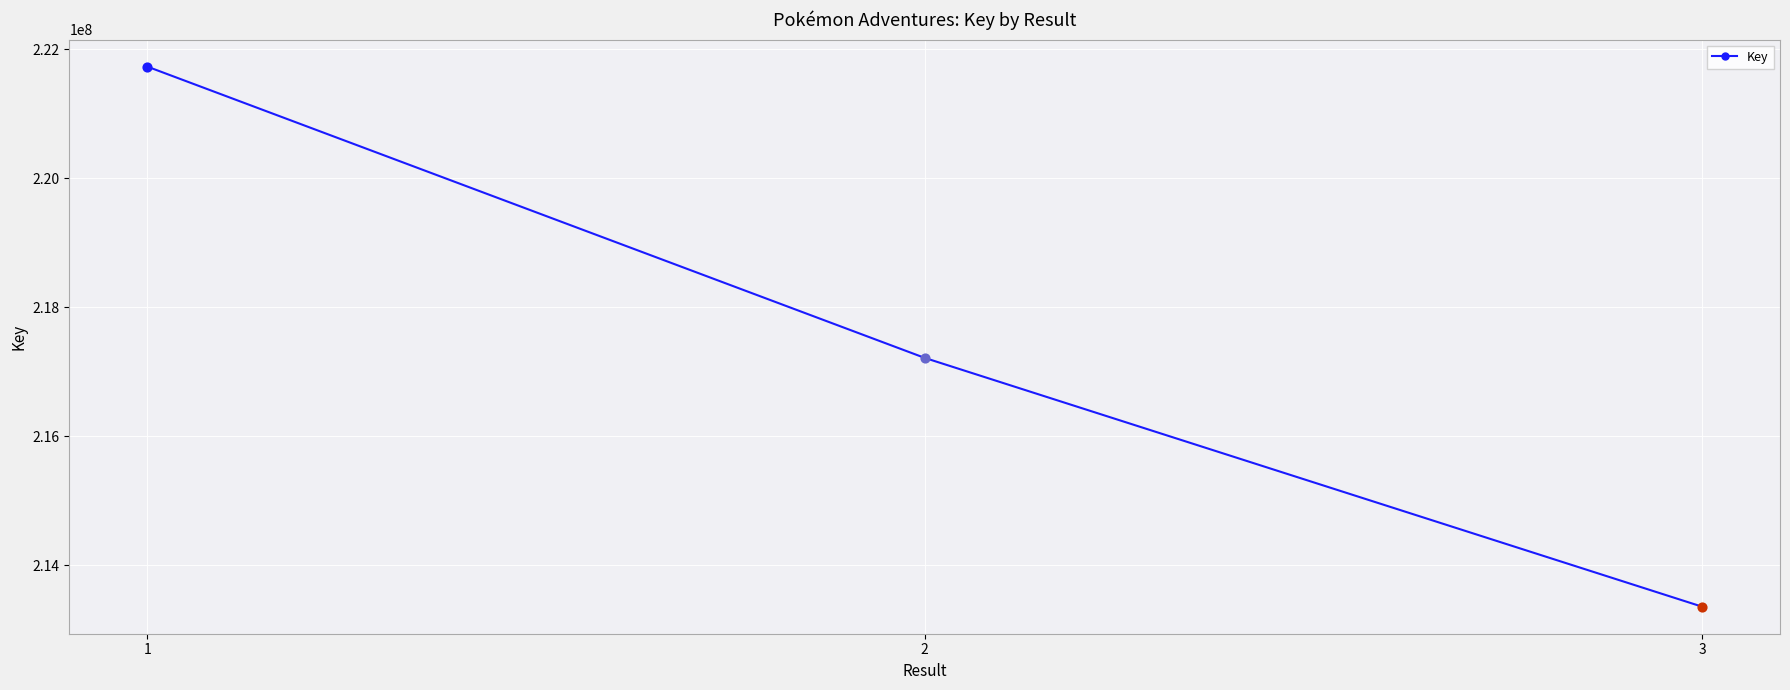

What is the ratio of the value at 3 to the value at 1?

1.0